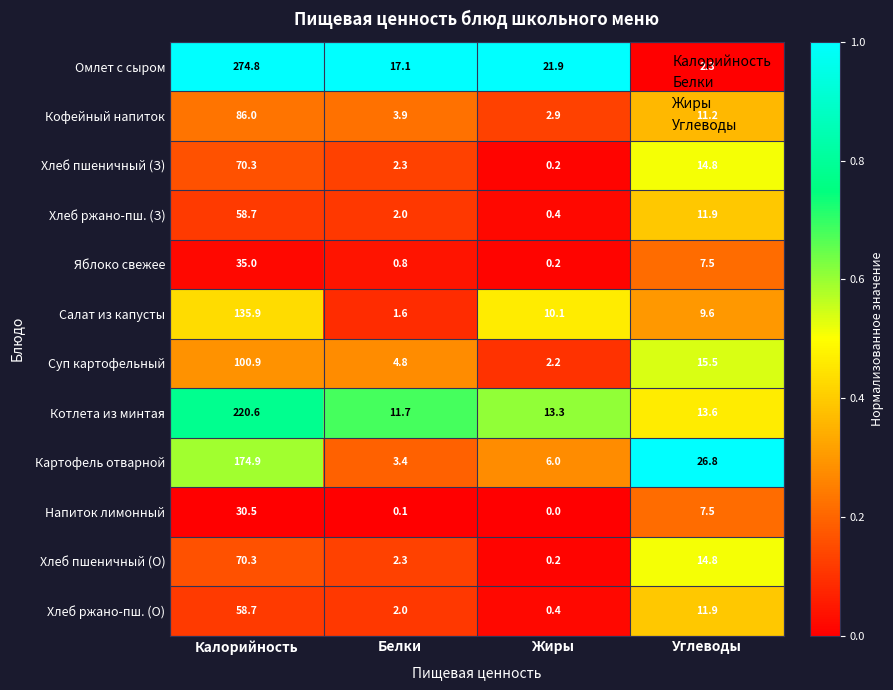

At which category does the chart reach its minimum across all series?

Жиры